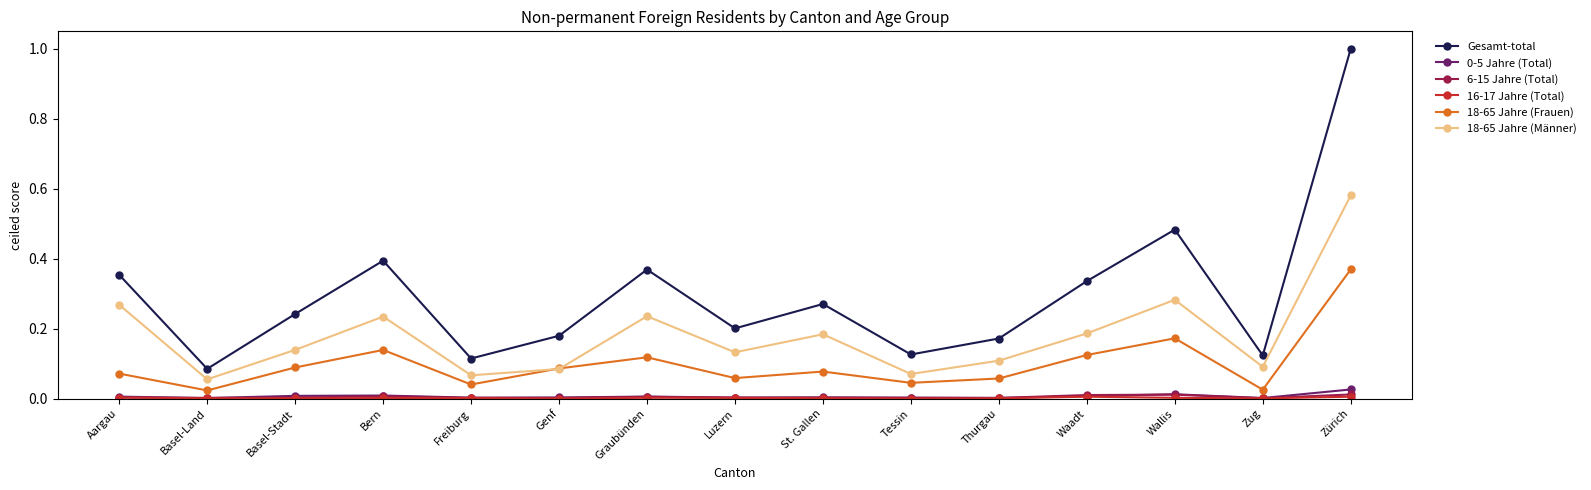

Which series changed the most between Basel-Land and Wallis?

Gesamt-total